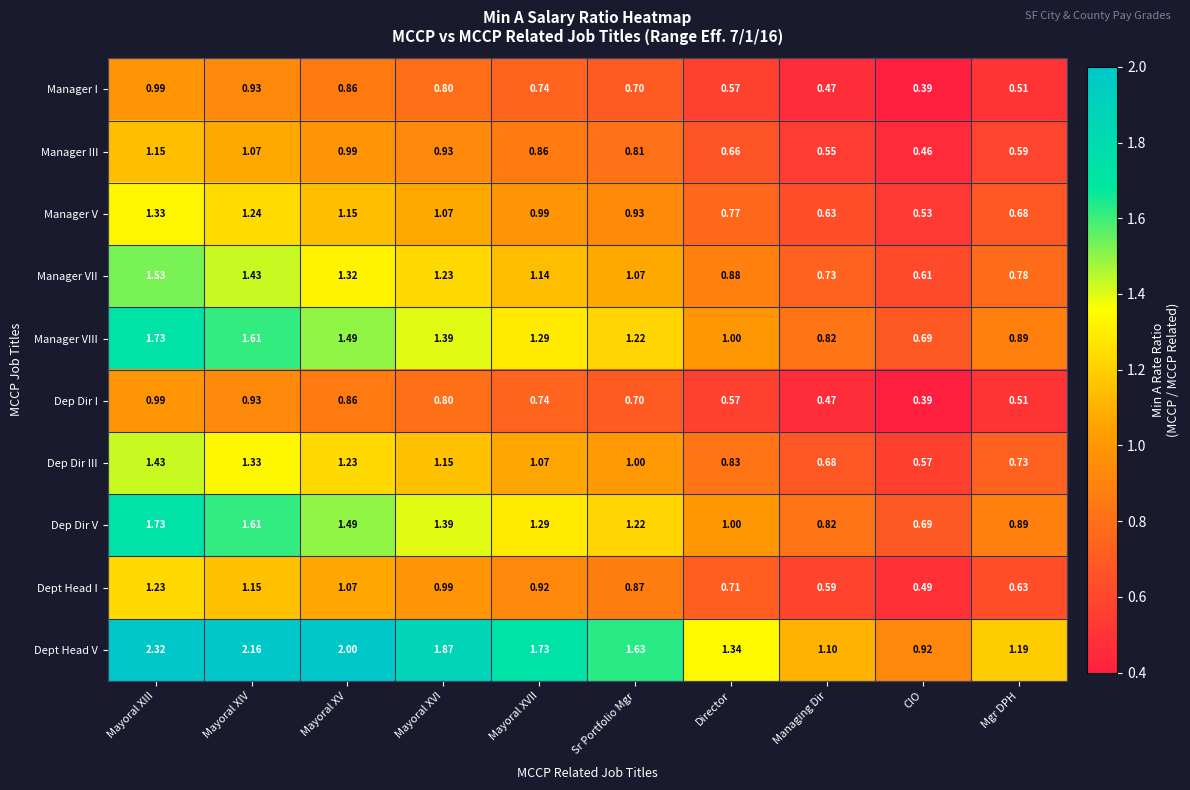

At which label is Dep Dir V closest to 1?

Director